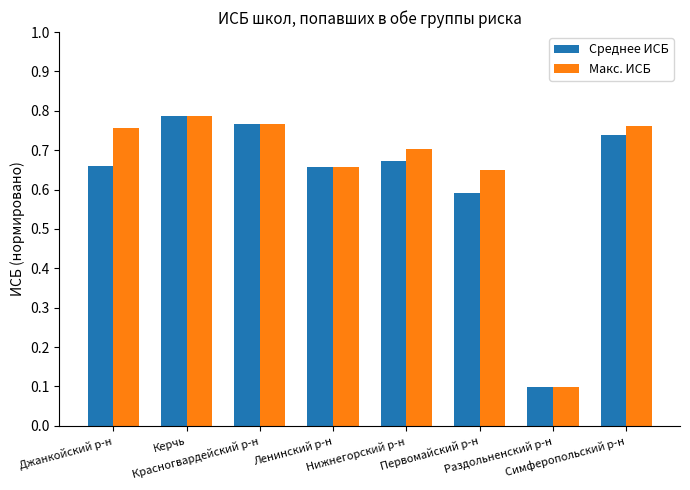

What is the sum of all Среднее ИСБ values?

5.0